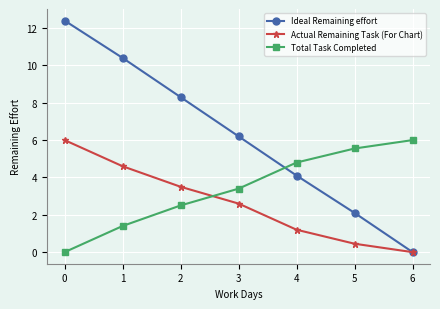

At how many categories does at least one series exceed 1?

7